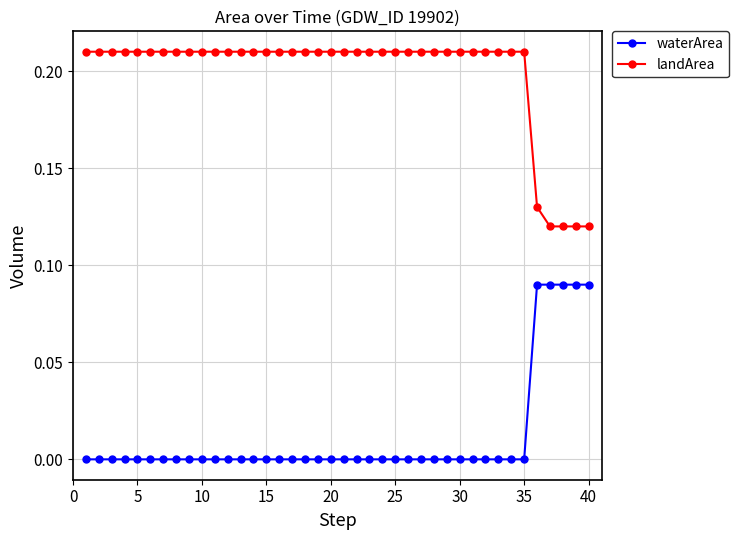

Which series has the largest total across all categories?

landArea